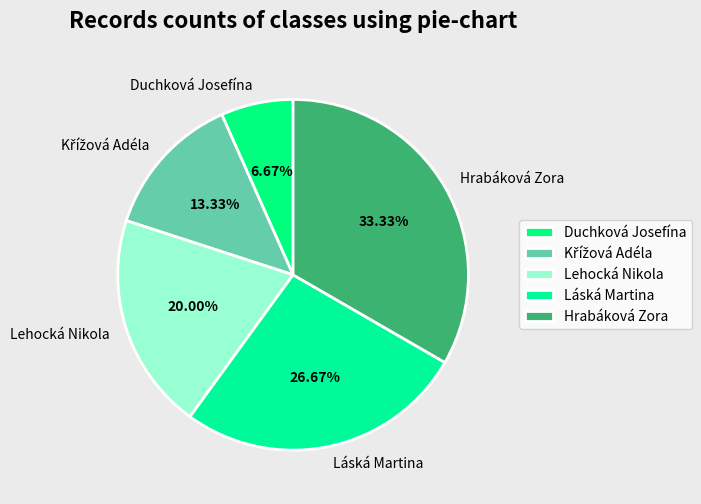

Is there a majority slice in this chart?

No